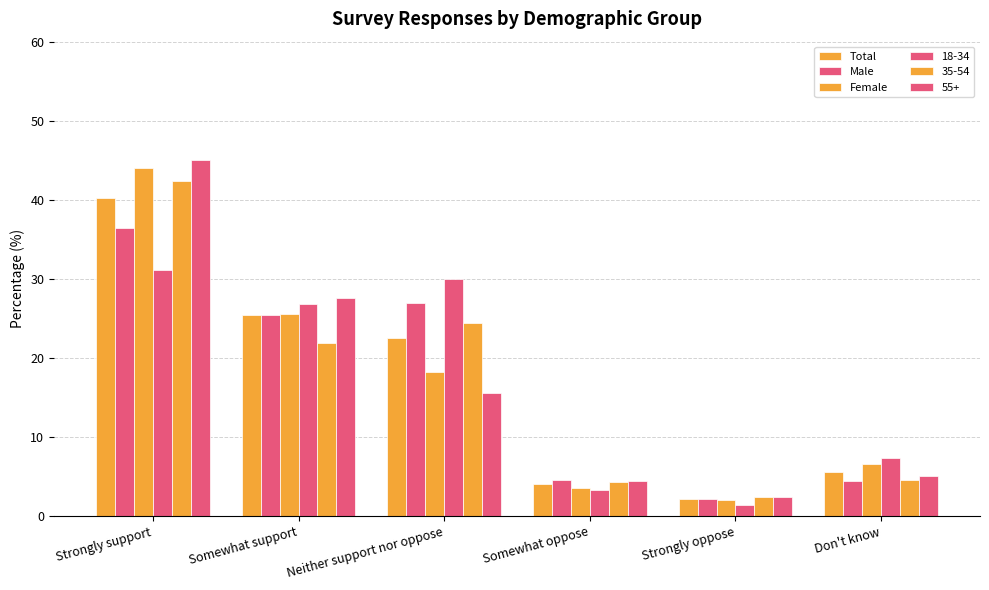

How many bars are there in each group?

6